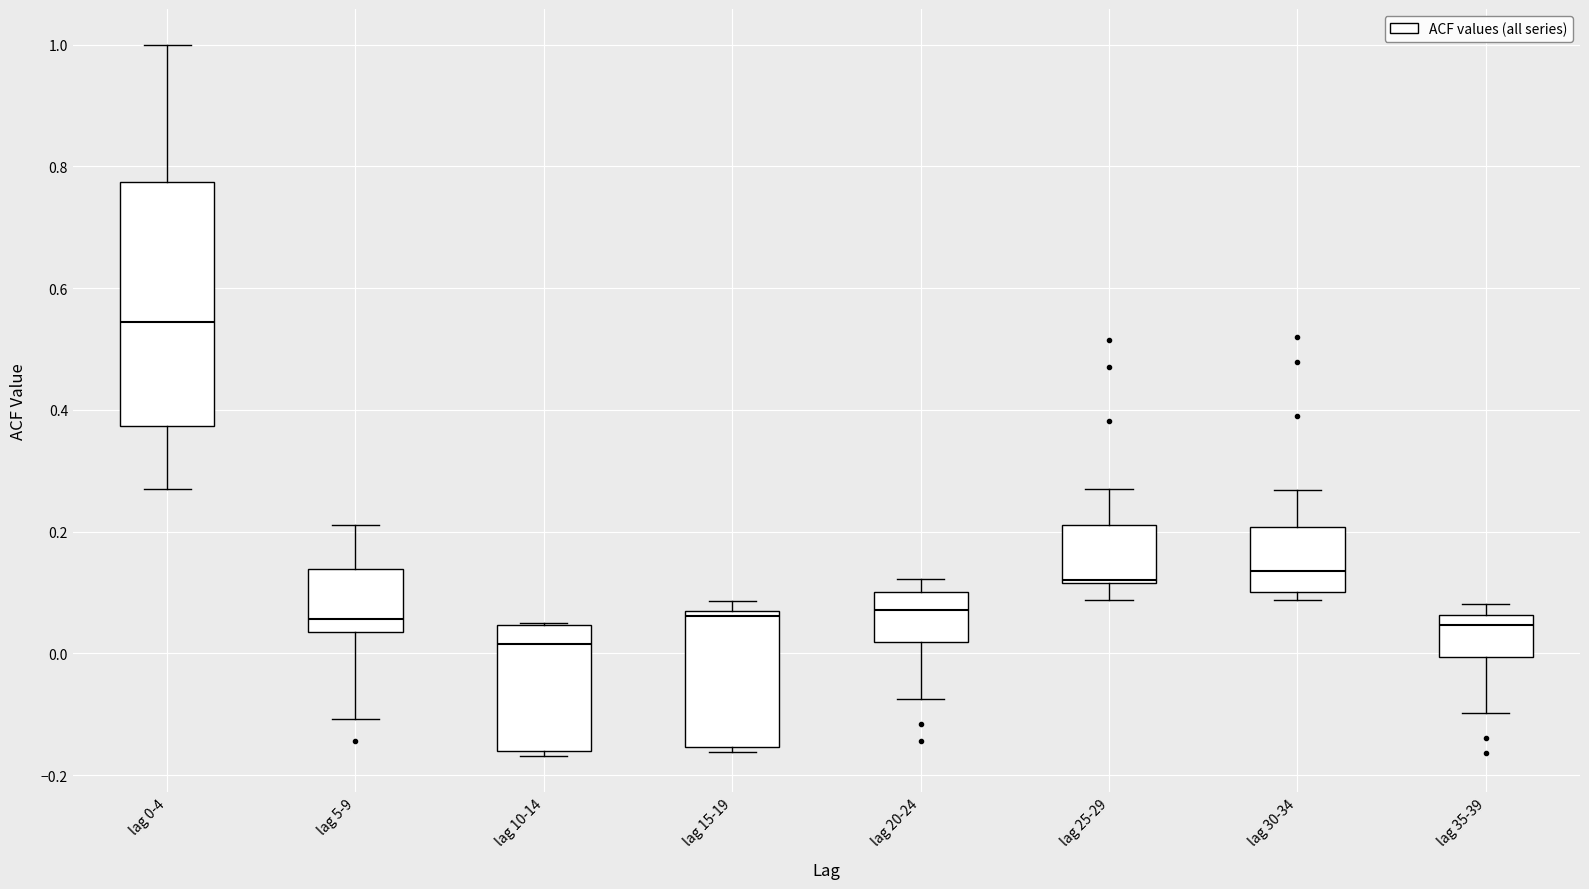

Reading left to right, read every box against the y-axis: the position of its median line, the range the box covers, and the ends of its whiskers. The values are not printed on the chart, so give them approximately, as read against the axis.

lag 0-4: median 0.54, box 0.38 to 0.78, whiskers 0.28 to 1.00
lag 5-9: median 0.06, box 0.04 to 0.14, whiskers -0.10 to 0.22
lag 10-14: median 0.02, box -0.16 to 0.04, whiskers -0.16 (just below the box's lower edge) to 0.06
lag 15-19: median 0.06 (just below the box's upper edge), box -0.16 to 0.06, whiskers -0.16 (just below the box's lower edge) to 0.08
lag 20-24: median 0.08, box 0.02 to 0.10, whiskers -0.08 to 0.12
lag 25-29: median 0.12, box 0.12 to 0.22, whiskers 0.08 to 0.28
lag 30-34: median 0.14, box 0.10 to 0.20, whiskers 0.08 to 0.26
lag 35-39: median 0.04, box 0.00 to 0.06, whiskers -0.10 to 0.08